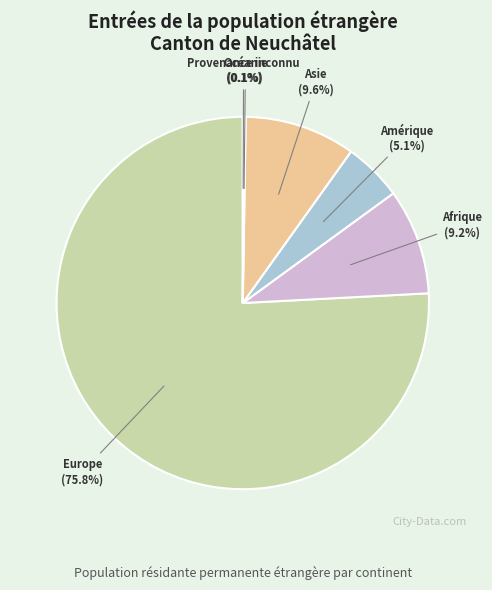

What is the largest slice in the pie chart?

Europe